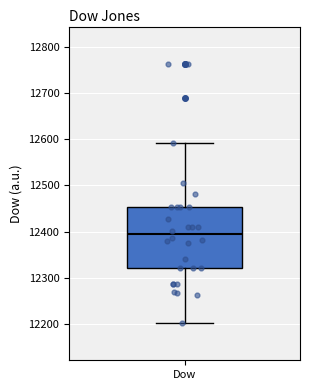

Where does the upper whisker of the box for Dow end on the y-axis? The values are not printed on the chart, so give them approximately, as read against the axis.

12590